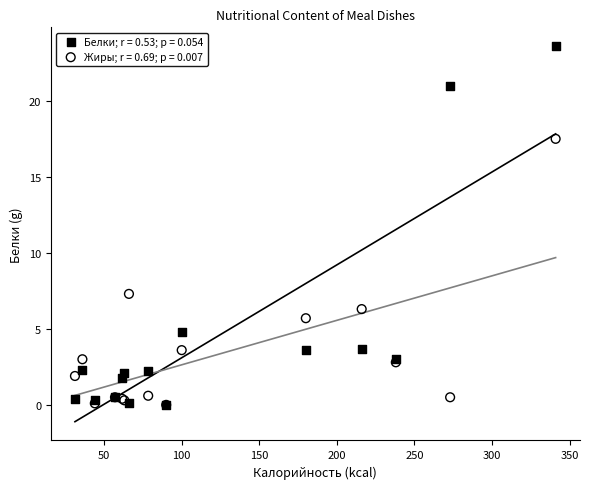

Which series has the widest spread of Y values?

Белки; r = 0.53; p = 0.054